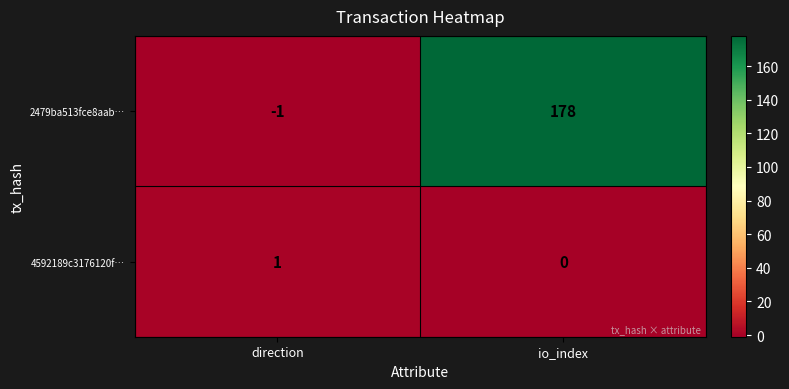

What is the spread (max minus min) of values at io_index?

178